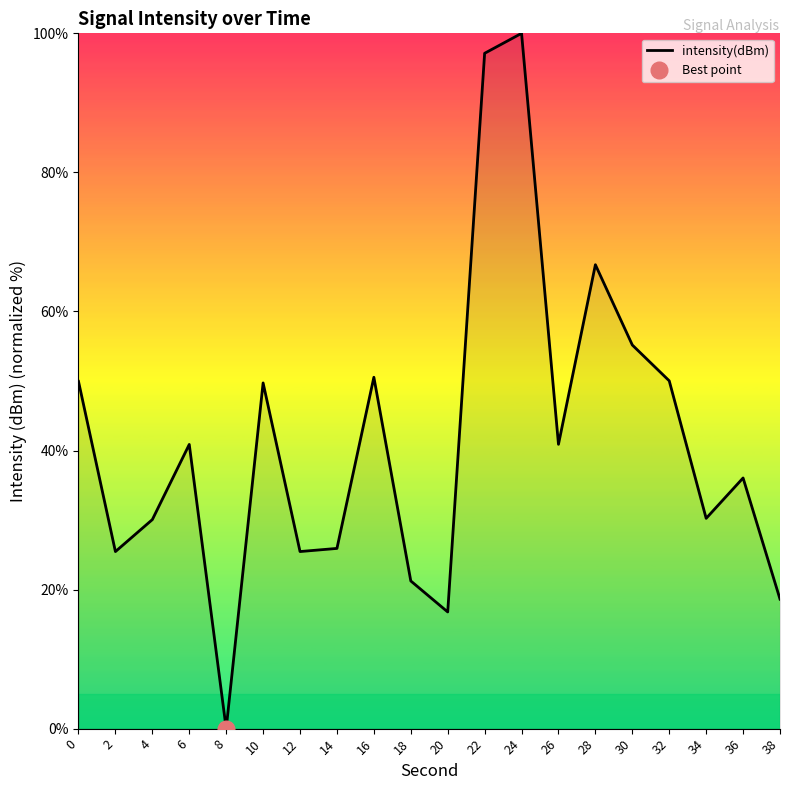

List the labels in order of value, smallest first.

8, 20, 38, 18, 2, 12, 14, 4, 34, 36, 6, 26, 10, 0, 32, 16, 30, 28, 22, 24